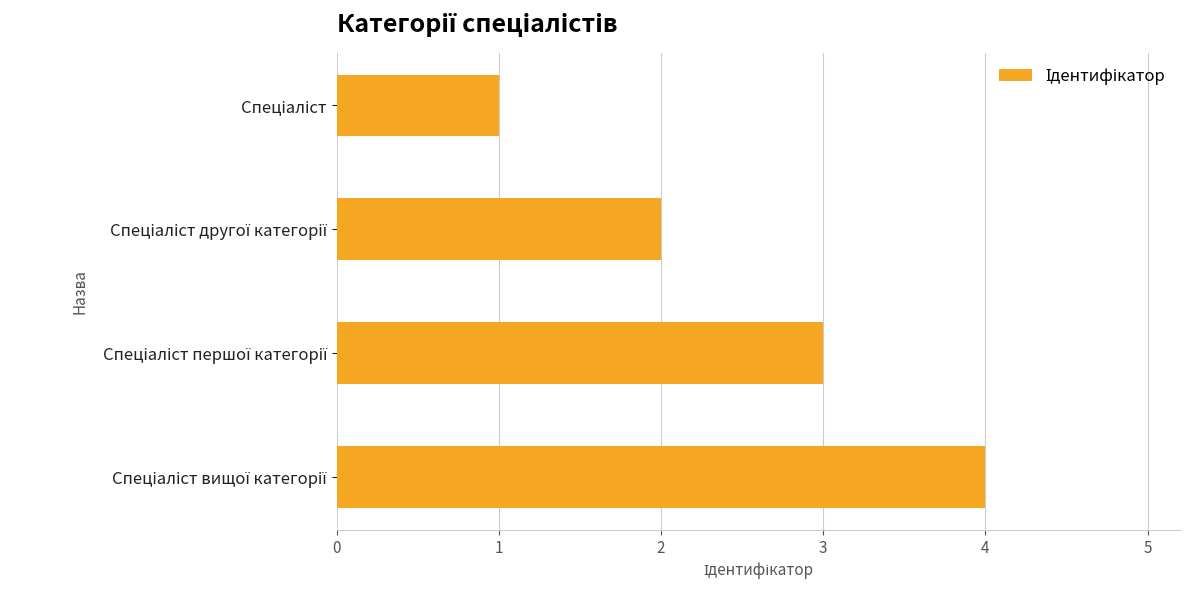

What is the maximum value shown in the chart?

4